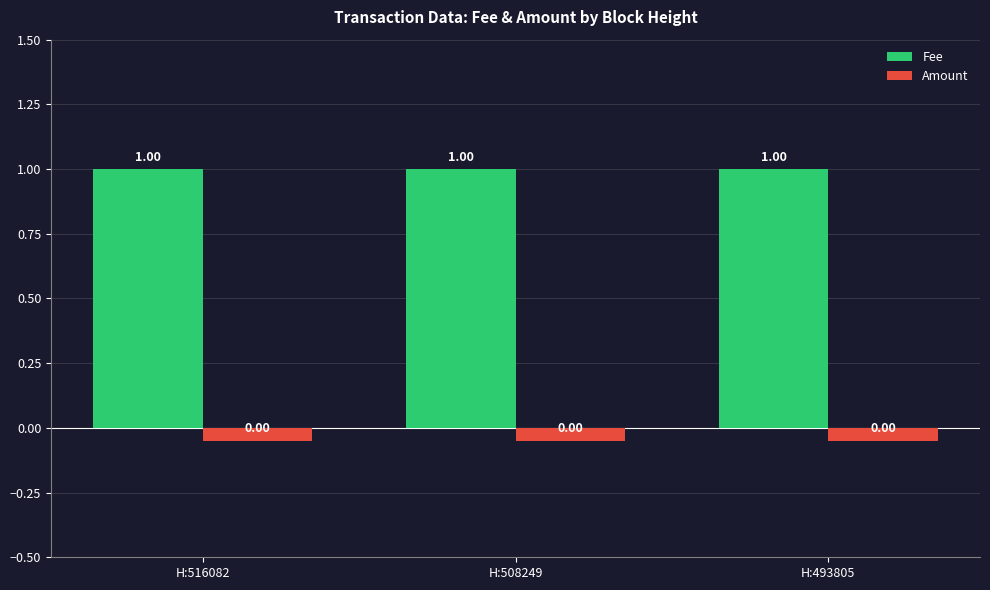

Rank the series at H:508249 from highest to lowest value.

Fee, Amount